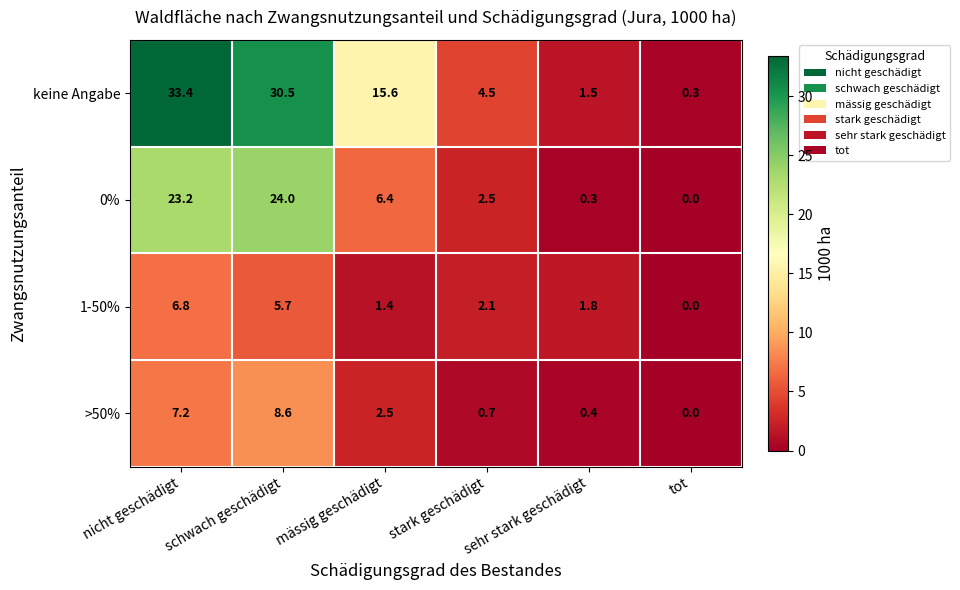

True or false: keine Angabe has a value of 0.5 at tot.

False